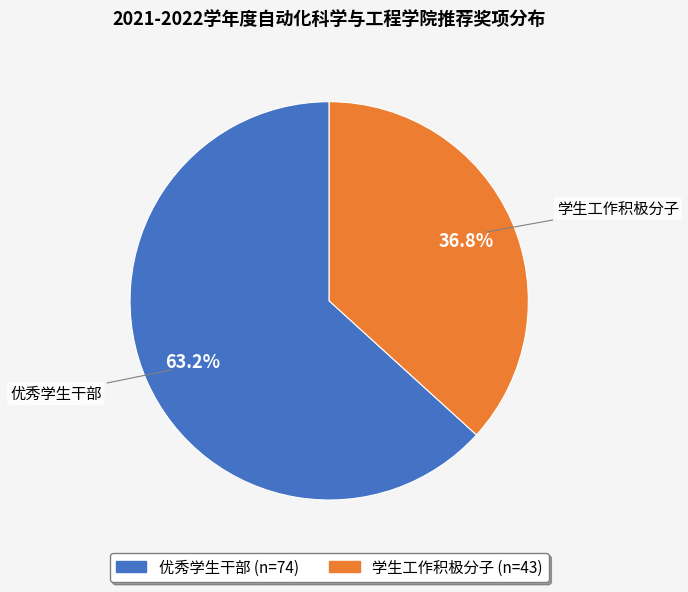

Approximately how many times larger is the value at 优秀学生干部 compared to 学生工作积极分子?

1.7